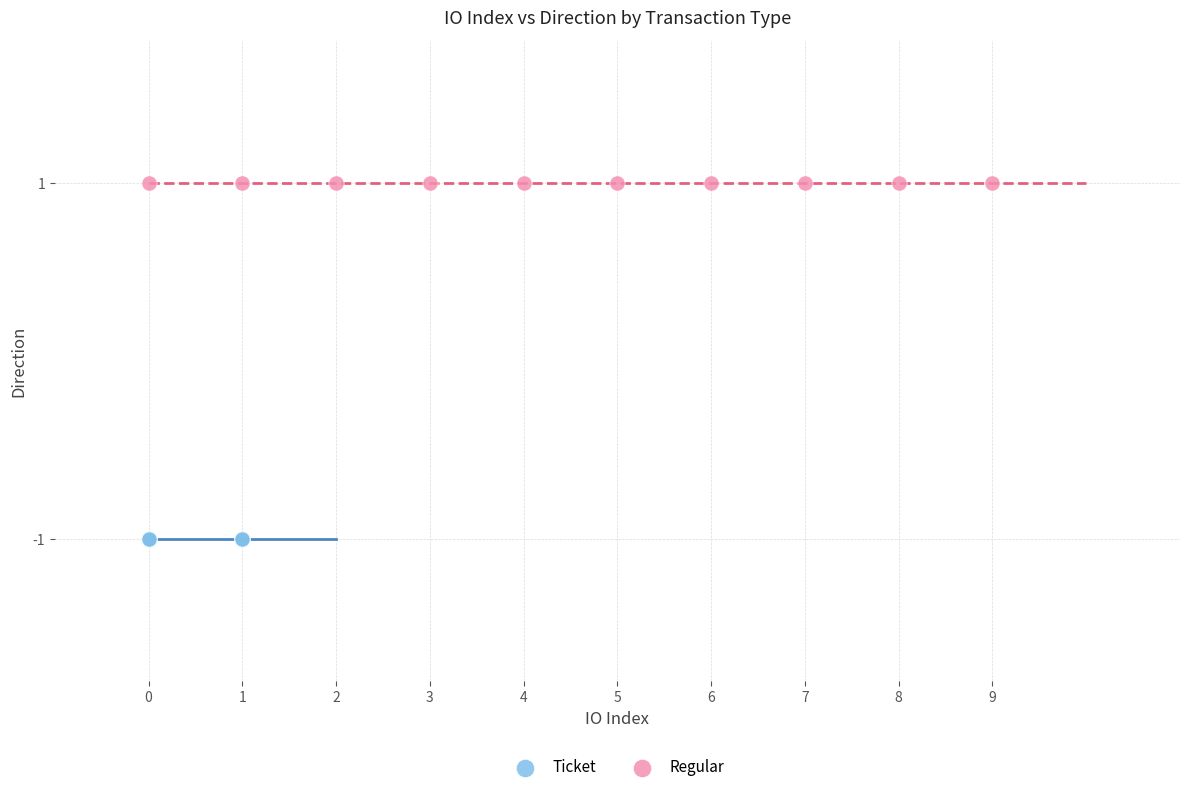

Which series contains the highest Y value?

Regular